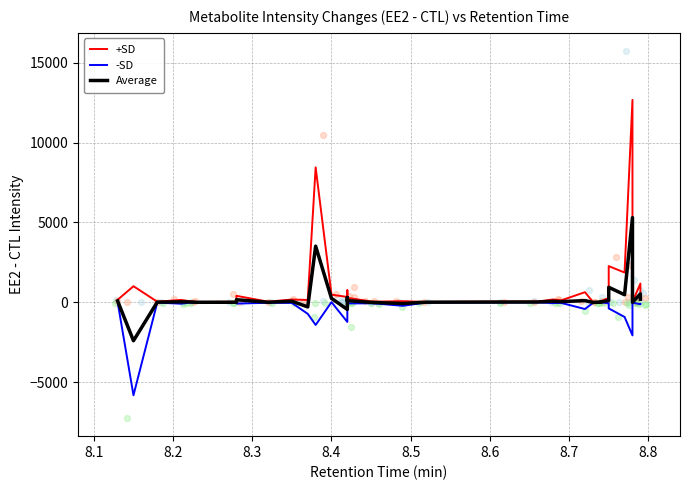

Which series reaches the minimum Y coordinate?

-SD